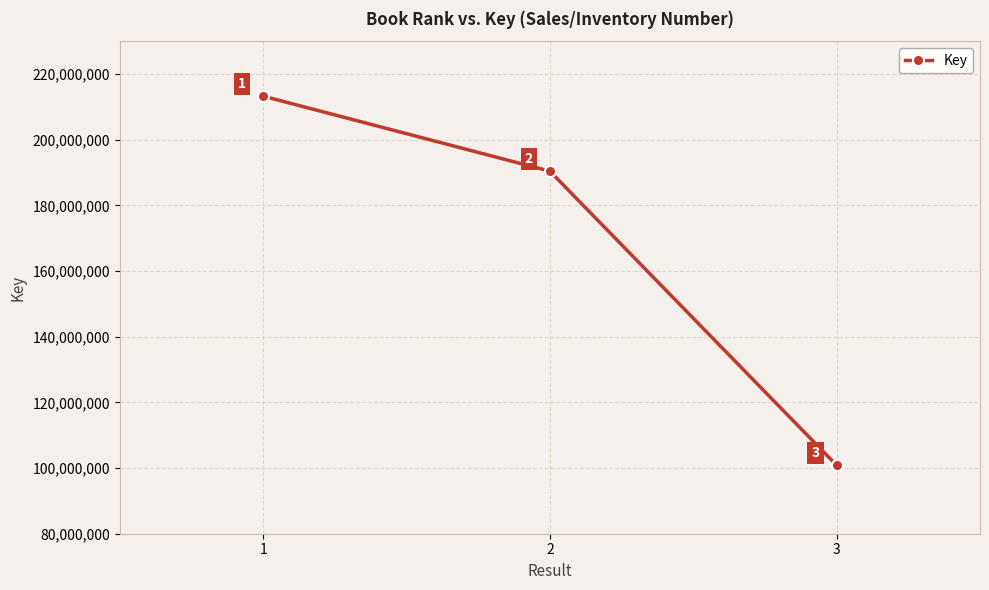

Where is the data nearest to the value 157048412?

2